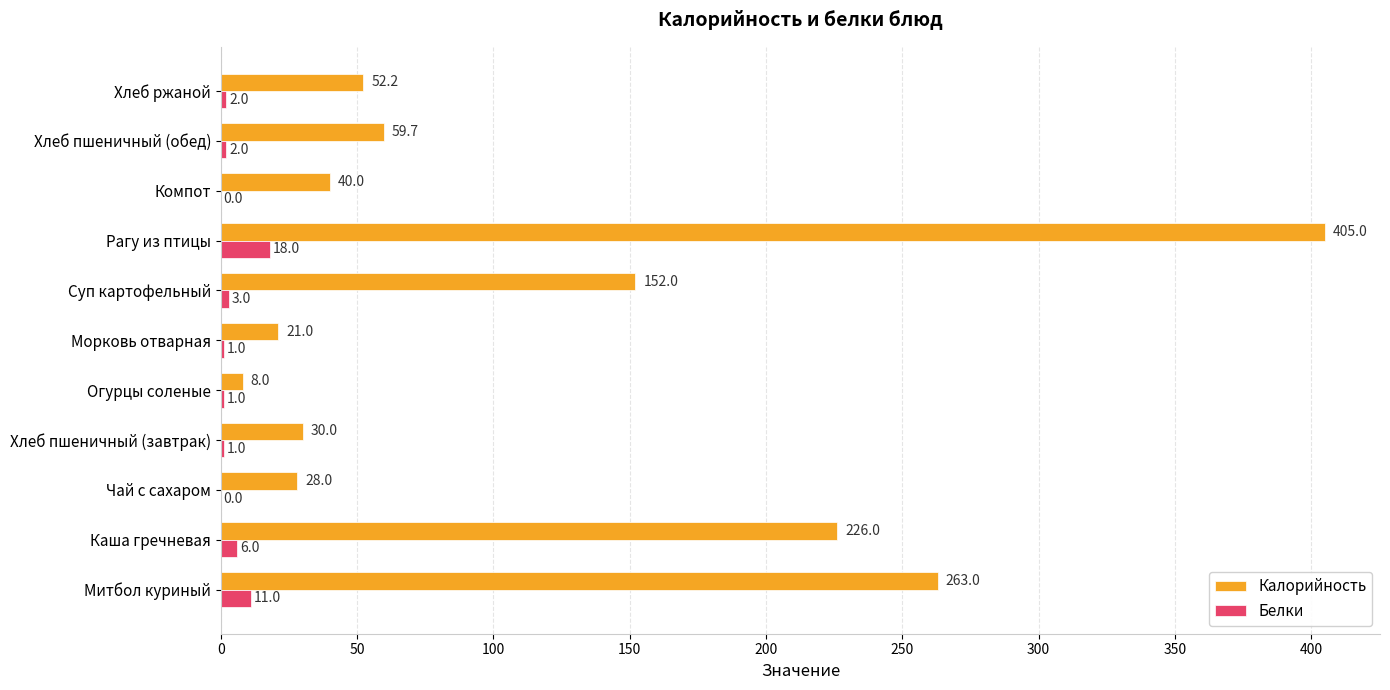

Where is Белки nearest to the value 9?

Митбол куриный